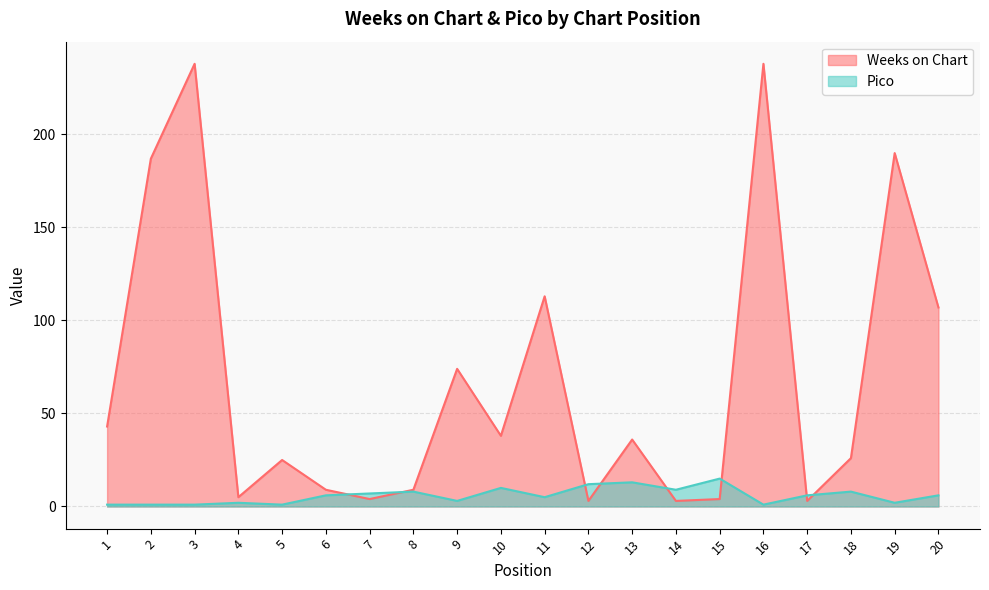

Which category has the highest value in the Pico series?

15